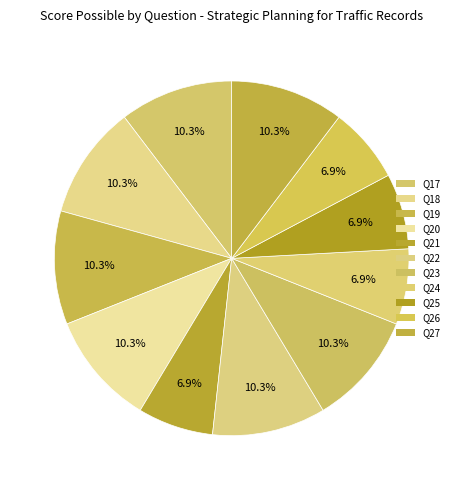

How many segments does this pie chart have?

11